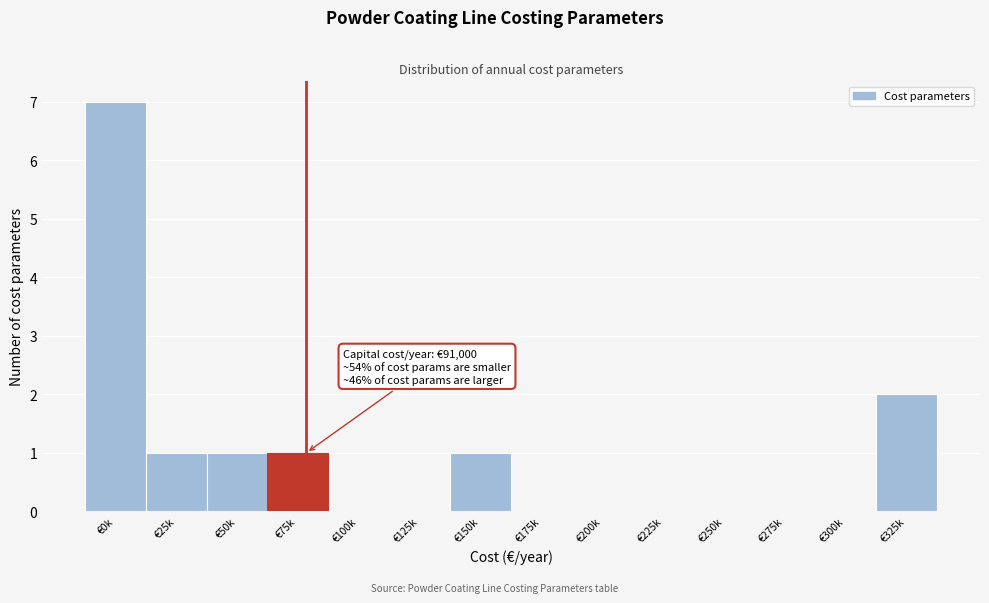

Reading left to right, transcribe all the data shown in this chart.

€0k=7	€25k=1	€50k=1	€75k=1	€100k=0	€125k=0	€150k=1	€175k=0	€200k=0	€225k=0	€250k=0	€275k=0	€300k=0	€325k=2